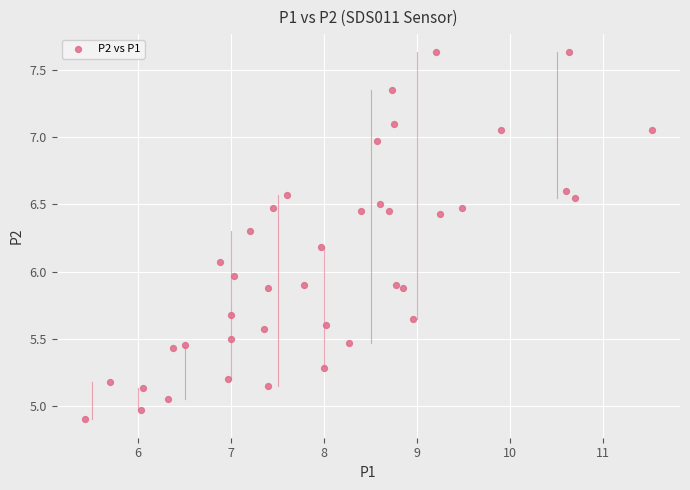

What is the range of X values (max minus min)?

6.1